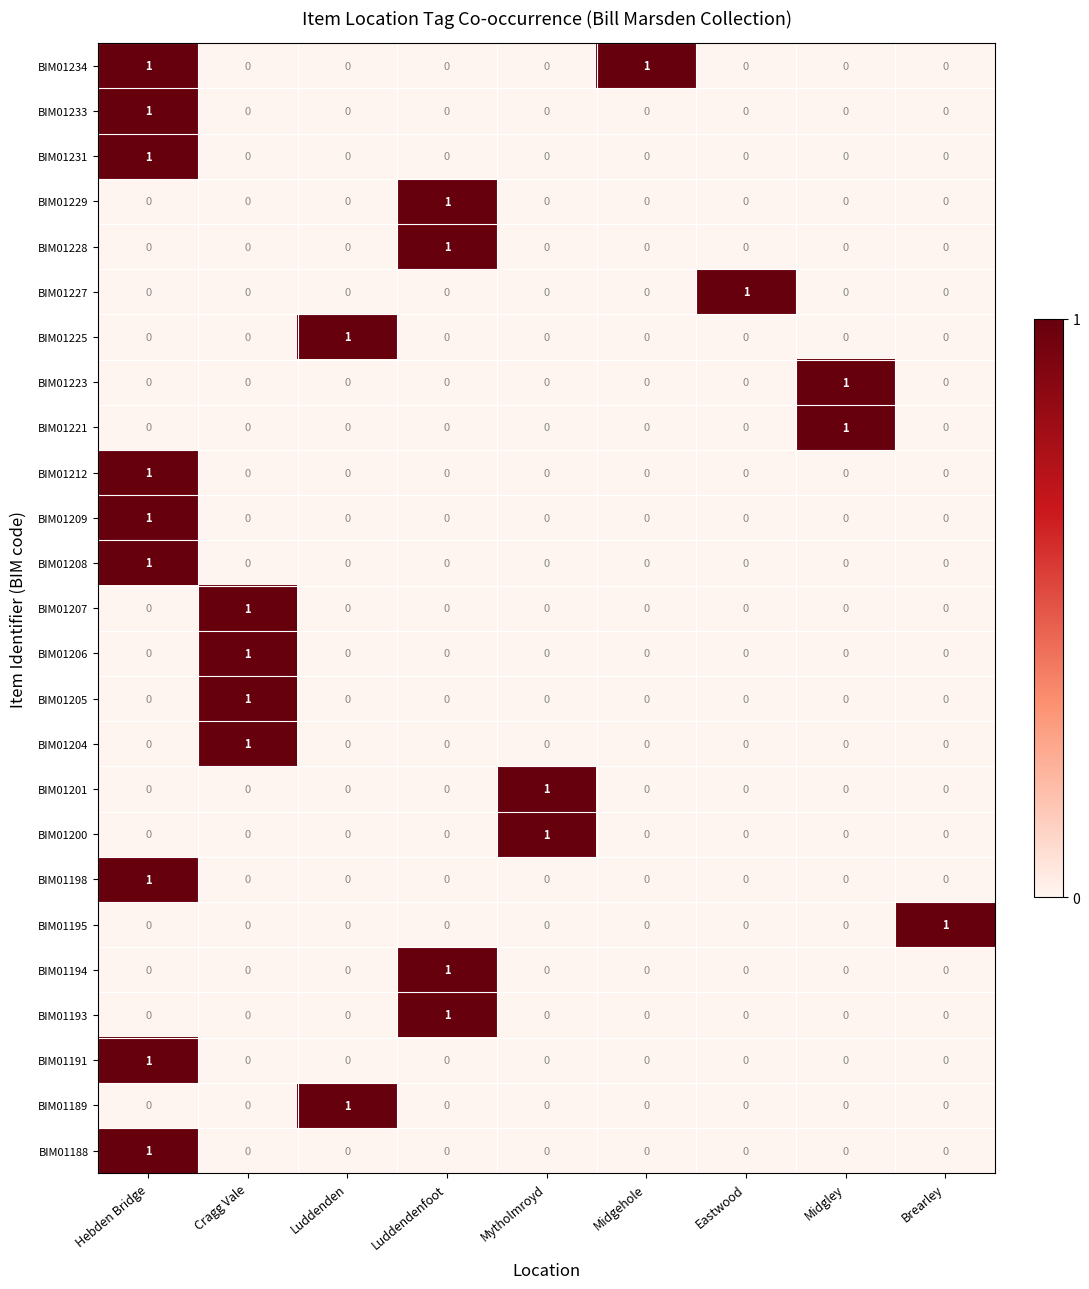

Is it true that BIM01212 equals 0 at Brearley?

True